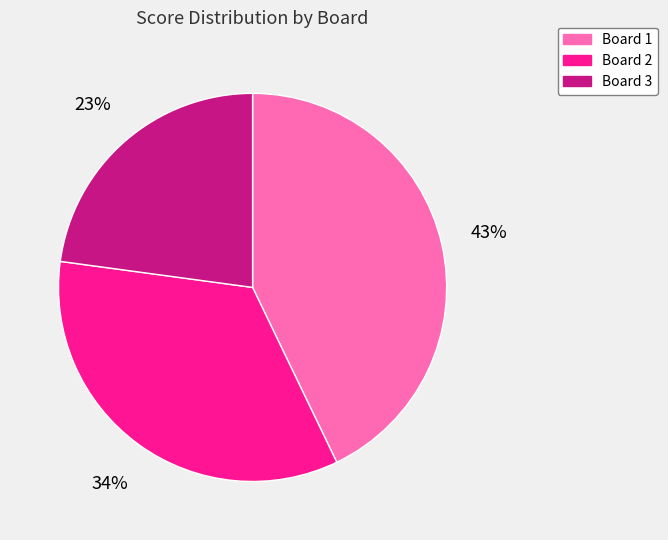

The Board 1 slice represents 43% of the pie. True or false?

True